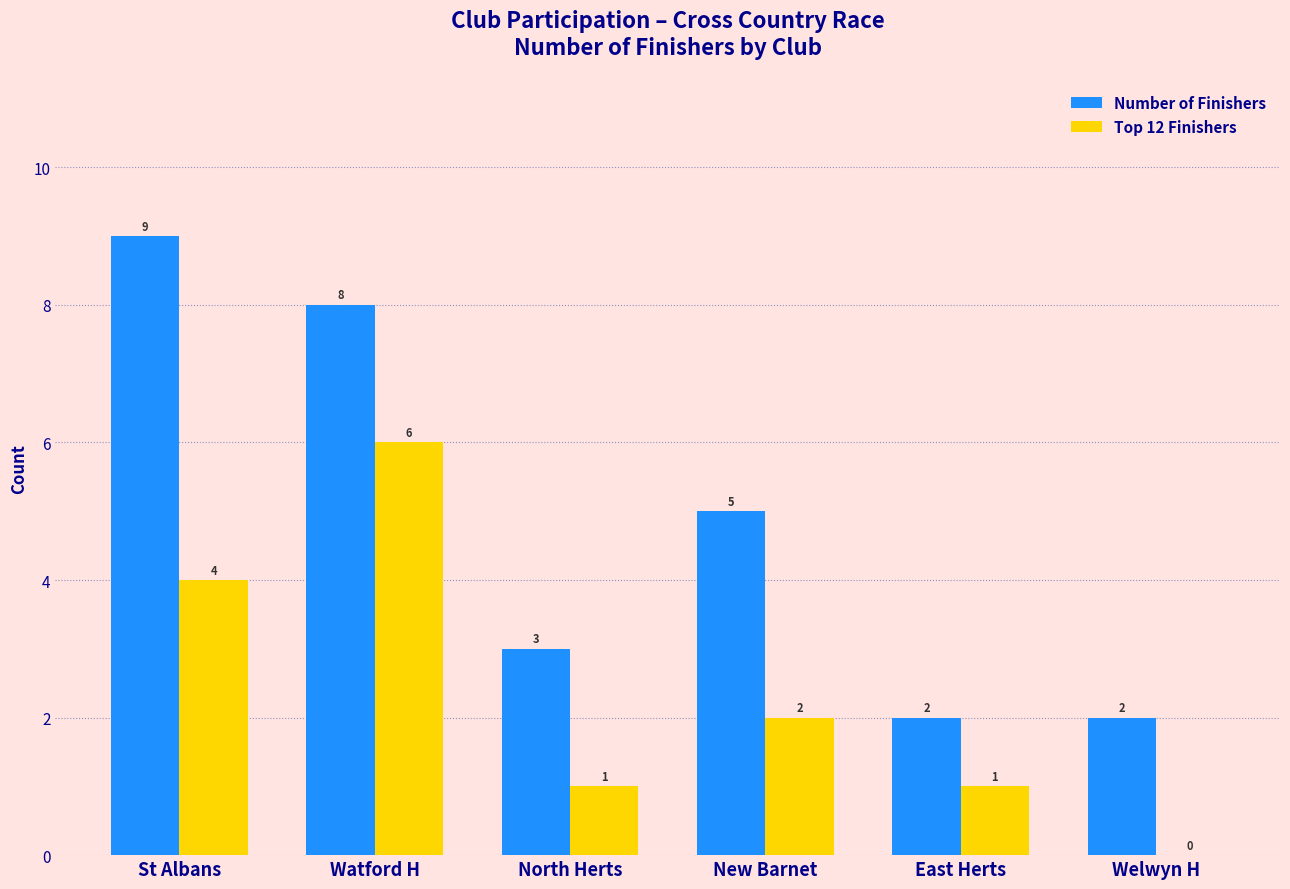

How many groups of bars are there?

6